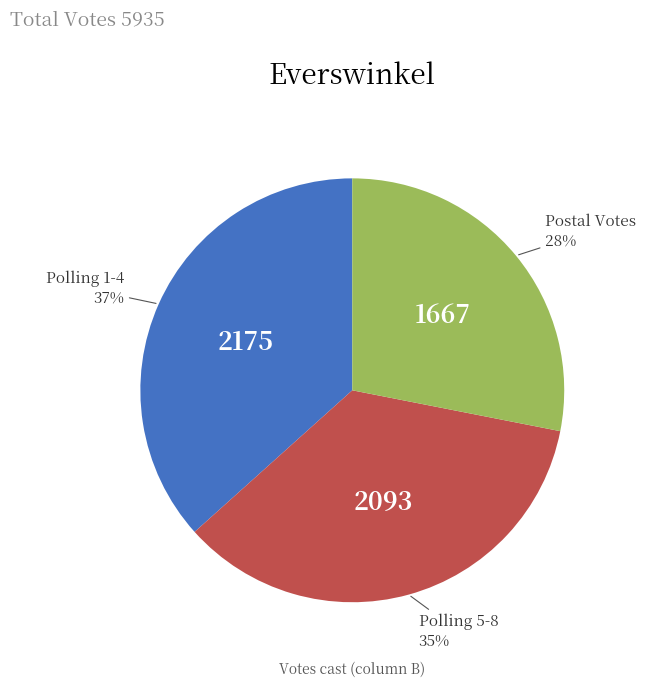

To the nearest percent, what is the difference between the largest and smallest slice percentages?

9%